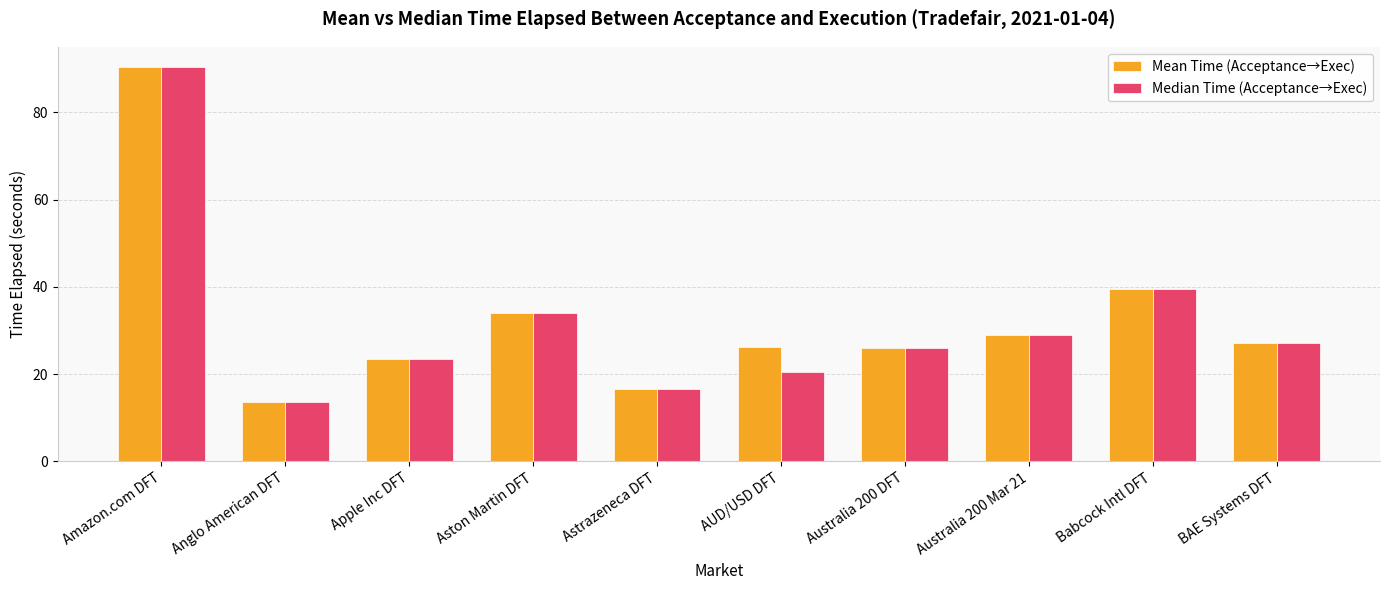

What is the difference between the Median Time (Acceptance→Exec) values at Australia 200 Mar 21 and AUD/USD DFT?

8.5